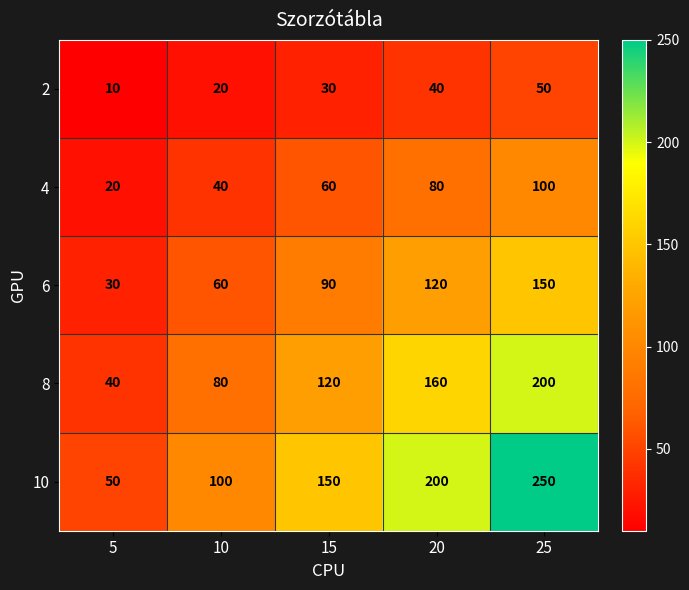

True or false: 6 has a value of 121 at 15.

False